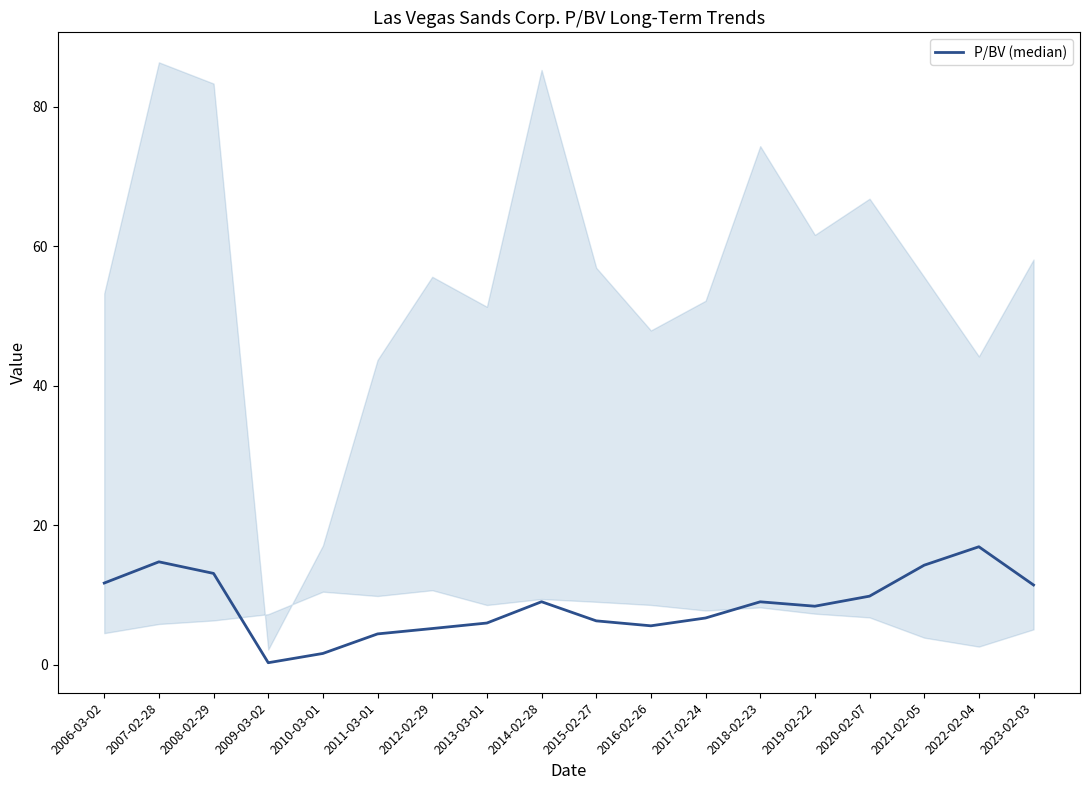

Reading left to right, transcribe all the data shown in this chart.

11.7	14.8	13.1	0.3	1.6	4.4	5.2	6.0	9.0	6.3	5.6	6.7	9.0	8.4	9.8	14.3	16.9	11.4